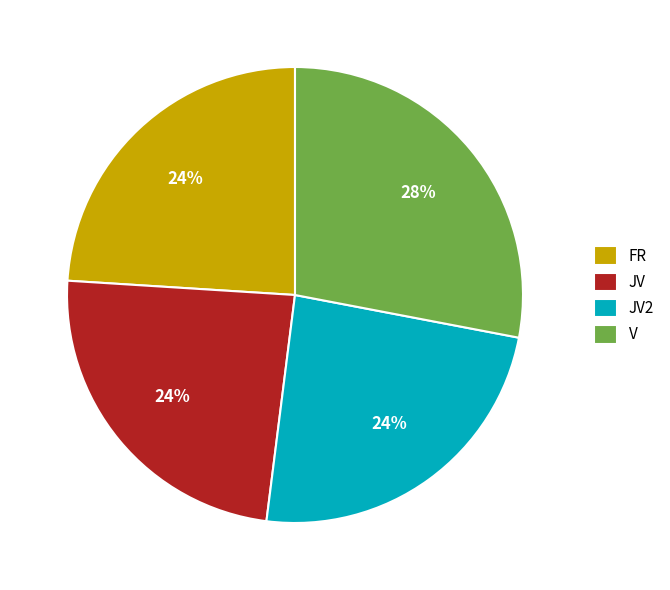

True or false: V accounts for 18% of the total.

False